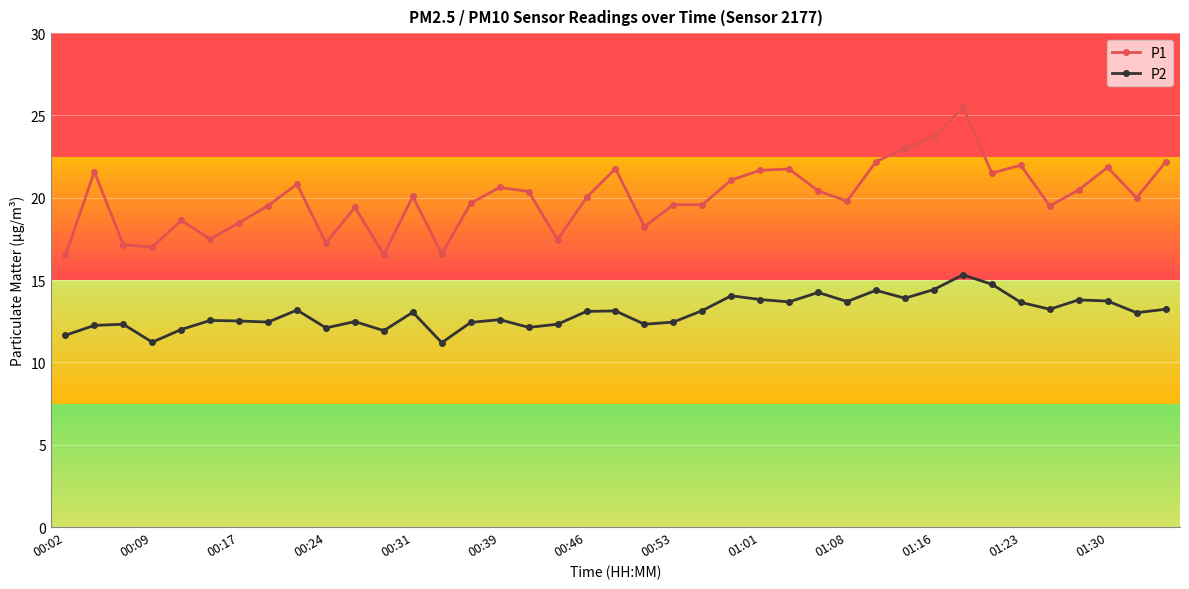

What is the lowest value of the P1 series?

16.5